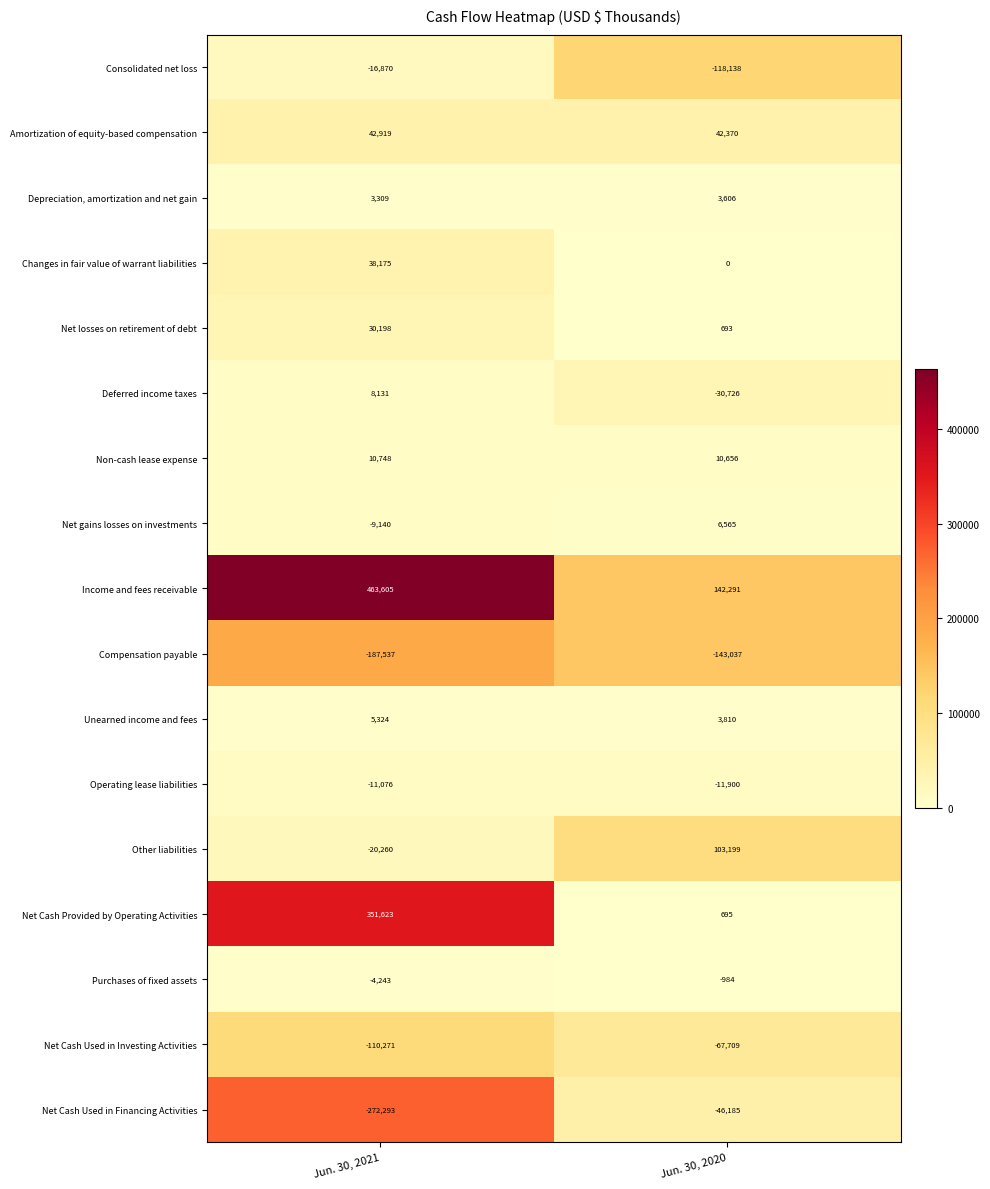

What is the total value across all series at Jun. 30, 2021?

322342